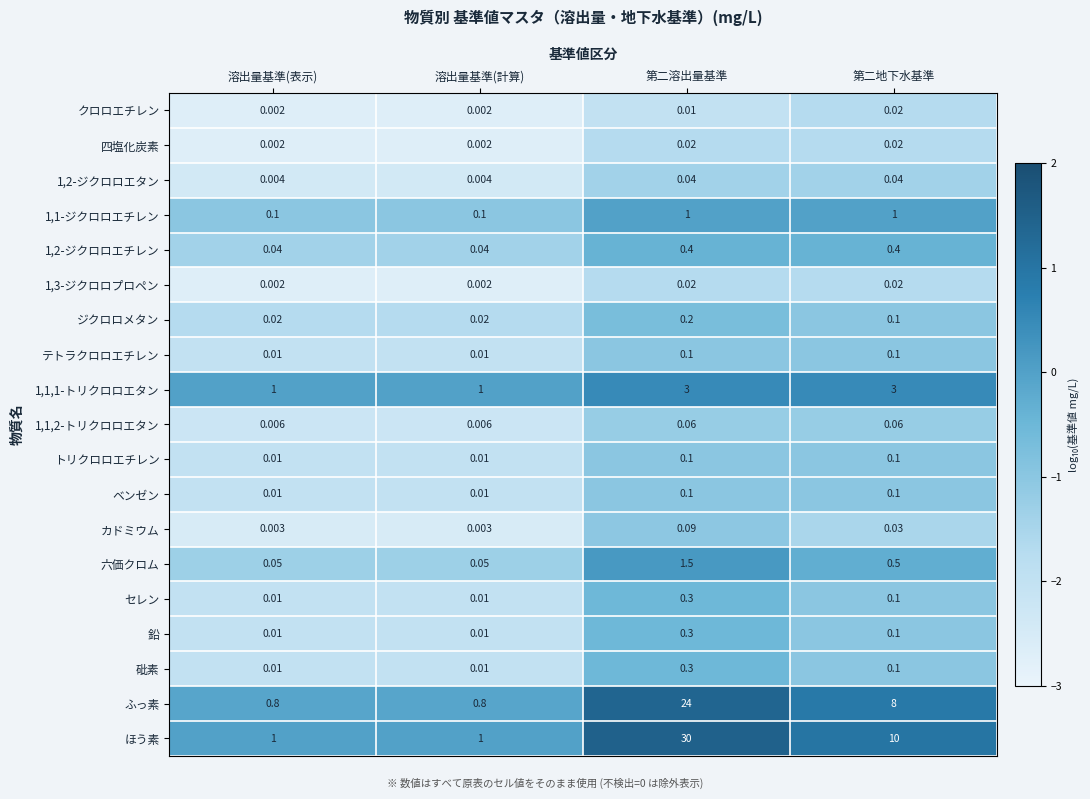

At which label is ほう素 closest to 15?

第二地下水基準